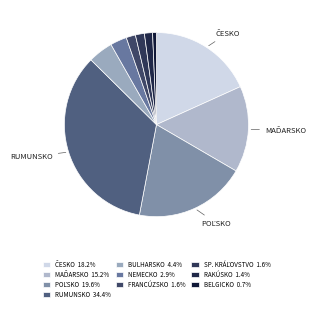

Count the number of slices in the pie.

10